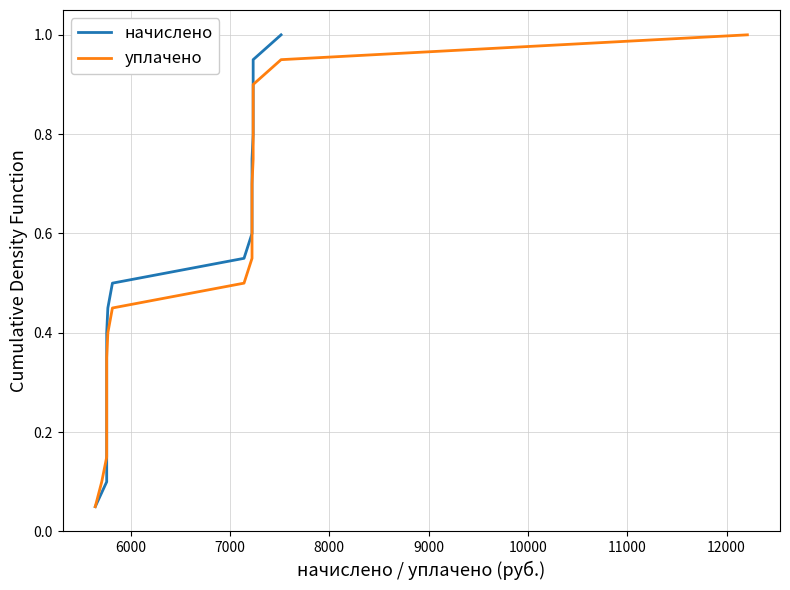

Reading left to right, extract all data points from this chart.

начислено: 0.1	0.1	0.1	0.2	0.2	0.3	0.3	0.4	0.5	0.5	0.6	0.6	0.7	0.7	0.8	0.8	0.8	0.9	0.9	1.0
уплачено: 0.1	0.1	0.1	0.2	0.2	0.3	0.3	0.4	0.5	0.5	0.6	0.6	0.7	0.7	0.8	0.8	0.8	0.9	0.9	1.0